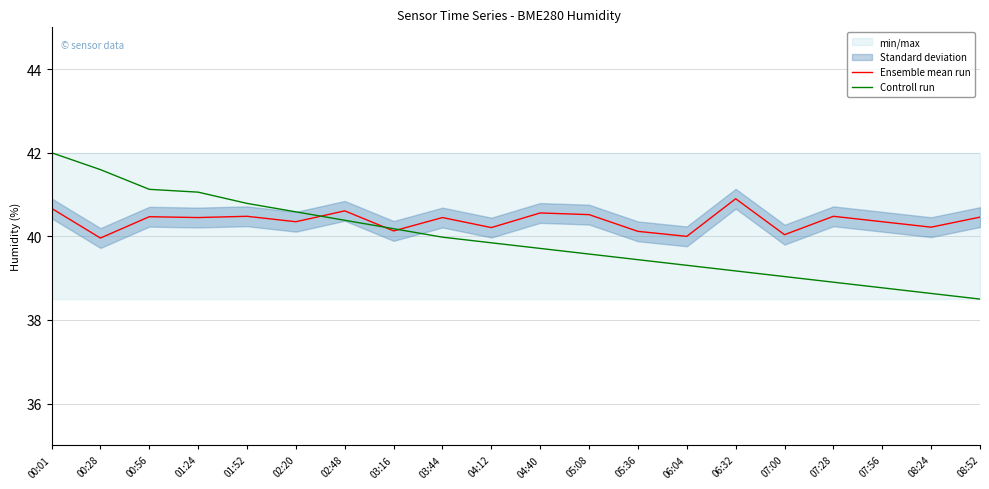

Is the value of Controll run at 02:20 greater than the value of Ensemble mean run at 05:36?

Yes